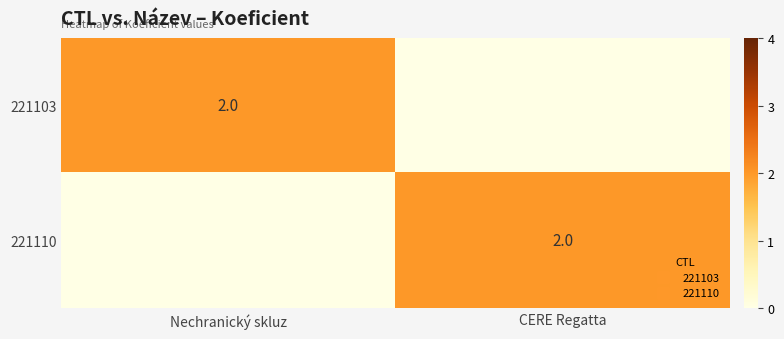

How many values in 221103 are above zero?

1